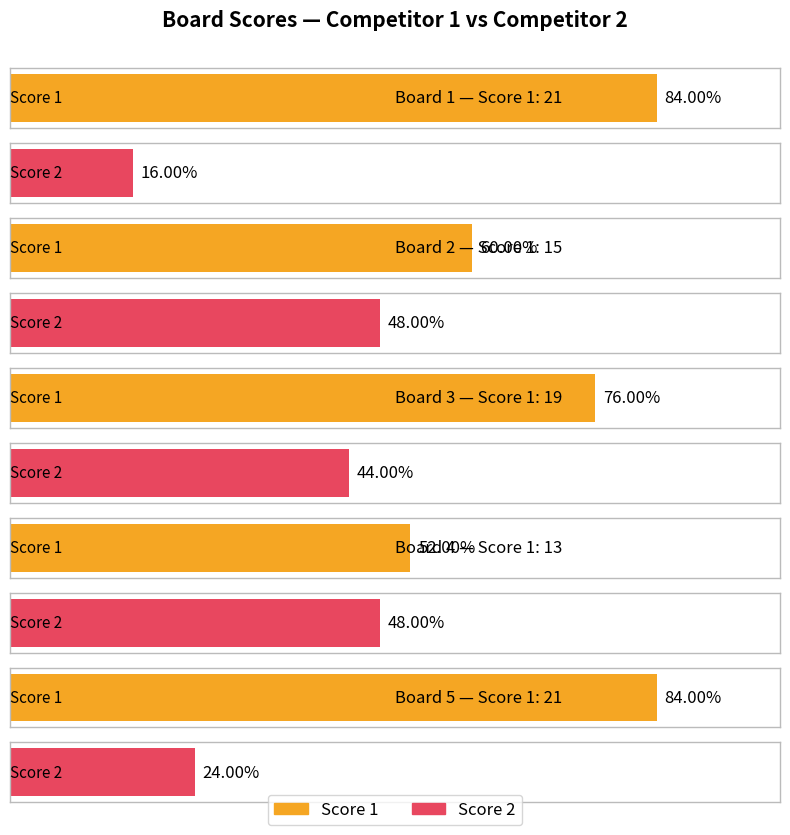

Which series has the largest total across all categories?

Score 1